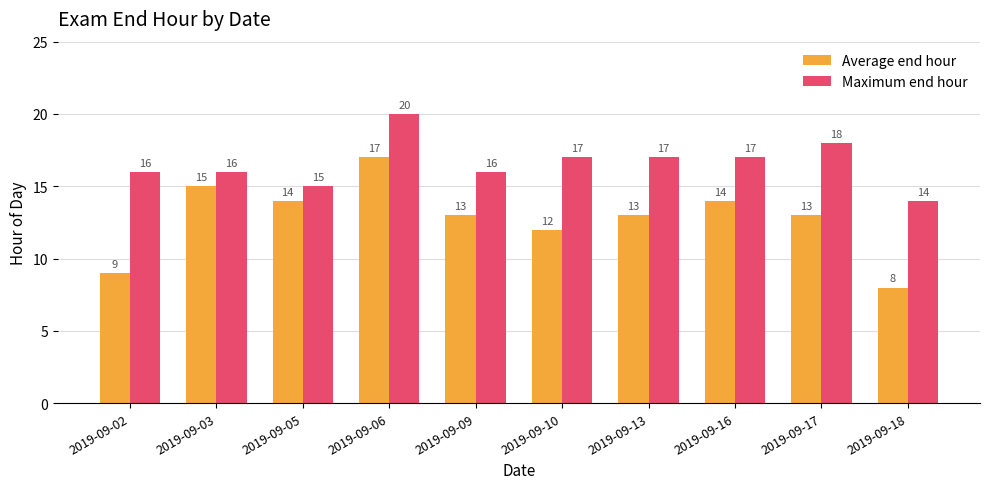

Reading left to right, what are all the values shown in this chart?

Average end hour: 2019-09-02=9	2019-09-03=15	2019-09-05=14	2019-09-06=17	2019-09-09=13	2019-09-10=12	2019-09-13=13	2019-09-16=14	2019-09-17=13	2019-09-18=8
Maximum end hour: 2019-09-02=16	2019-09-03=16	2019-09-05=15	2019-09-06=20	2019-09-09=16	2019-09-10=17	2019-09-13=17	2019-09-16=17	2019-09-17=18	2019-09-18=14